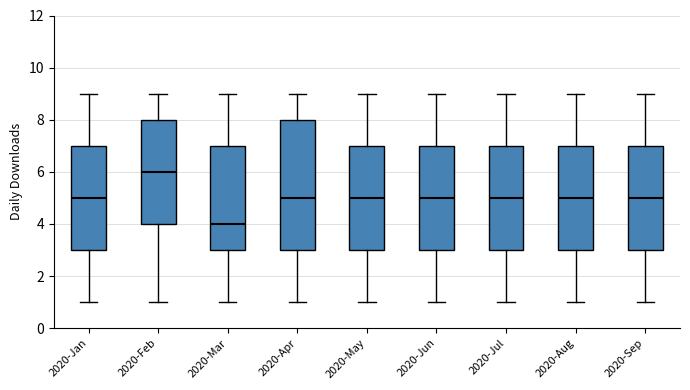

Which box is the tallest, from its lower edge to its upper edge?

2020-Apr